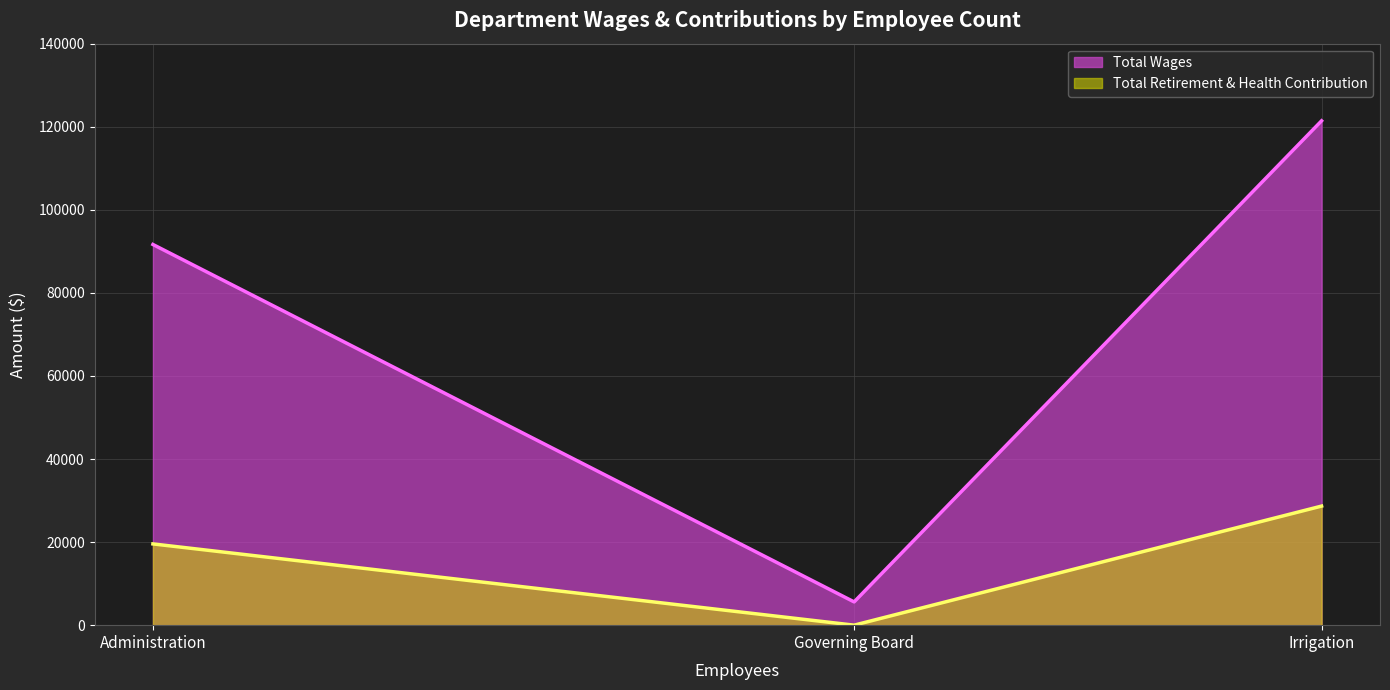

Is the value of Total Wages at Administration greater than the value of Total Retirement & Health Contribution at Administration?

Yes